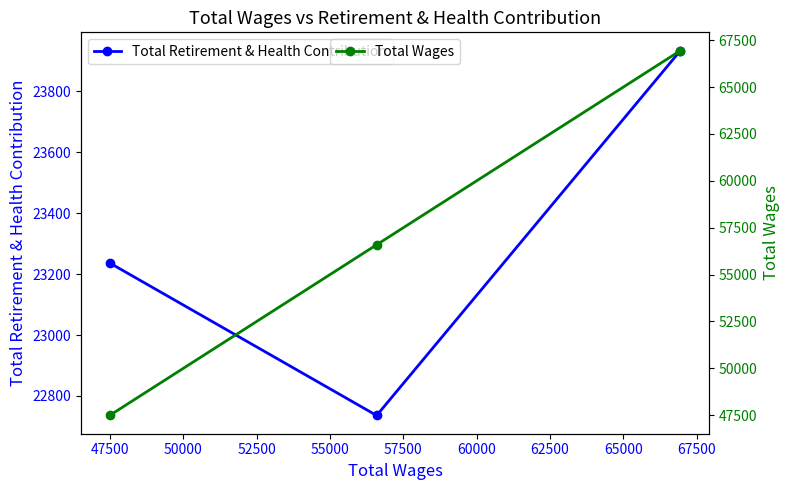

What is the value of the Total Retirement & Health Contribution point at the 3rd from the left?

23934